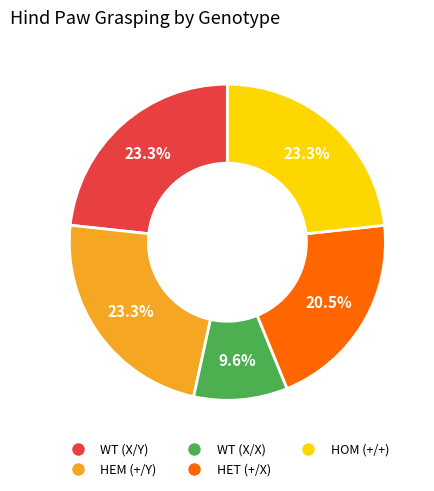

Is the sum of HET (+/X) and WT (X/Y) greater than half?

No